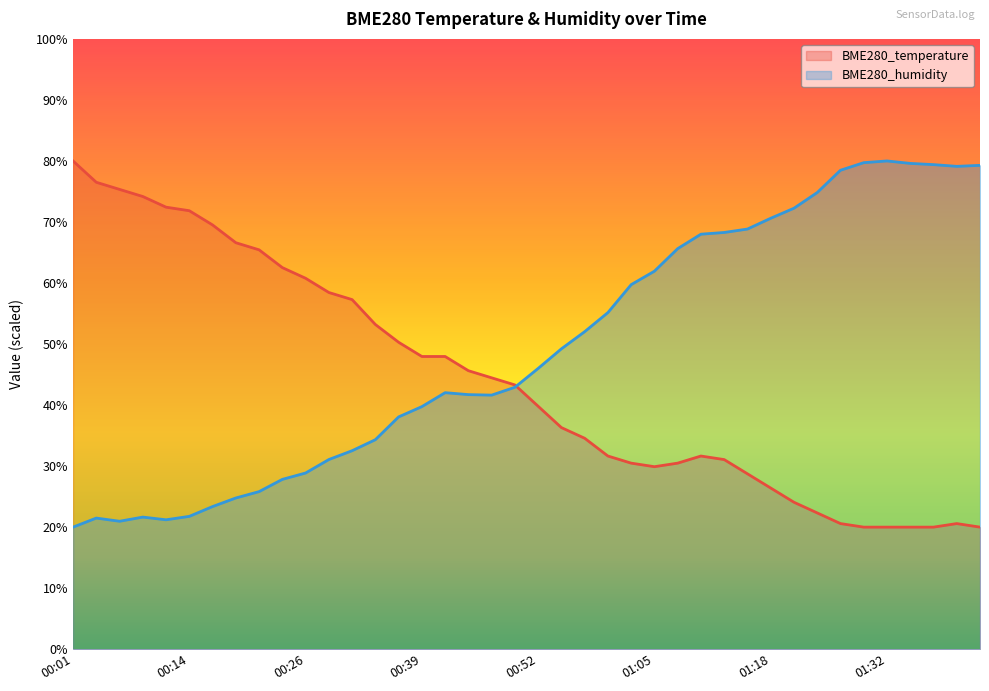

What position from the left is 01:23?

33